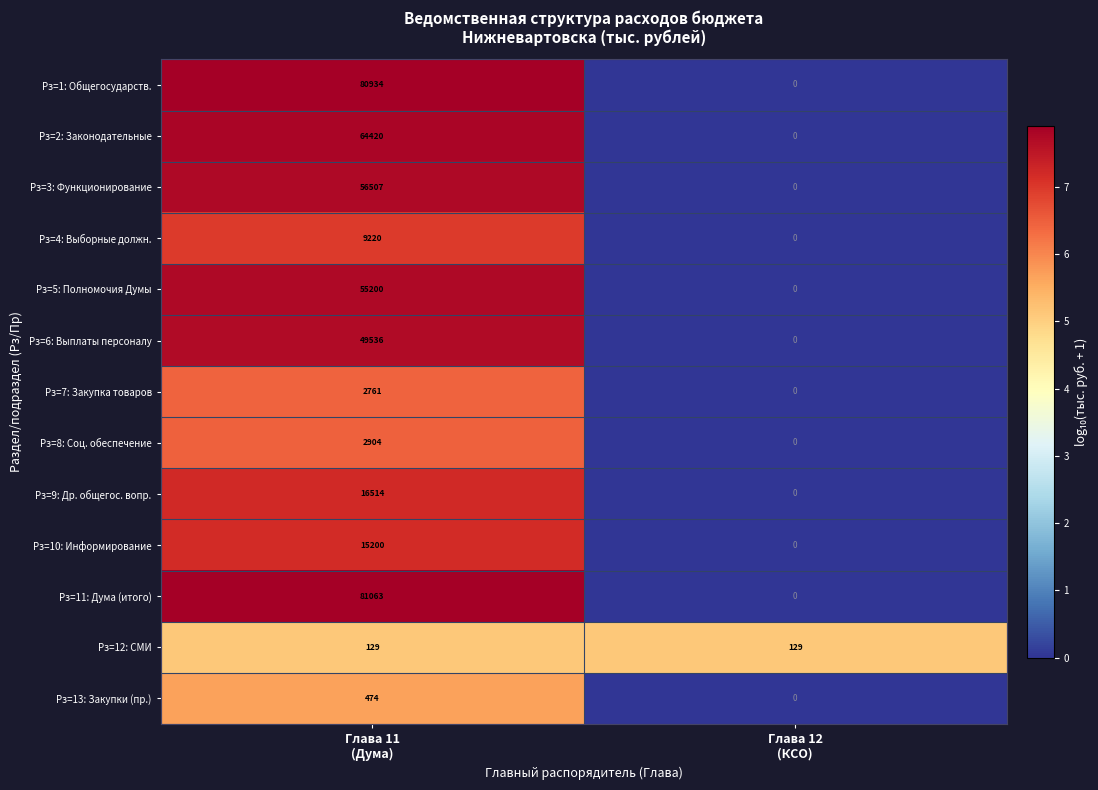

Which label corresponds to the largest value in the chart?

Глава 11
(Дума)